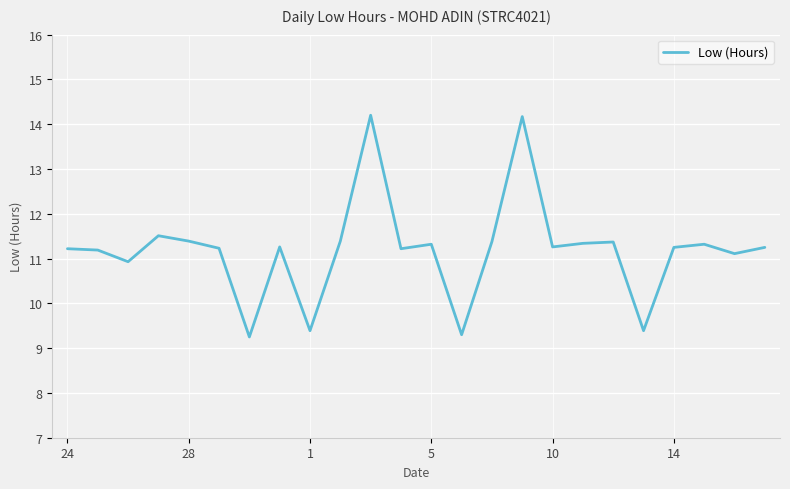

What is the greatest value displayed?

14.2